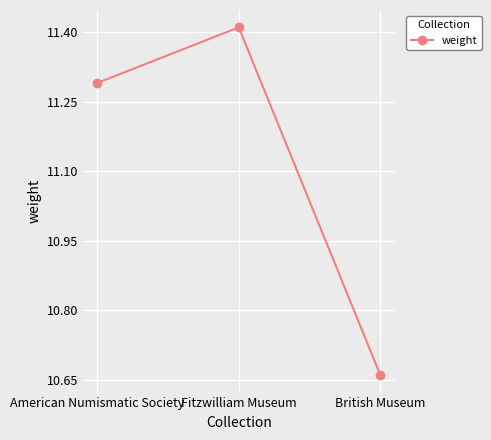

Approximately how many times larger is the value at American Numismatic Society compared to Fitzwilliam Museum?

1.0